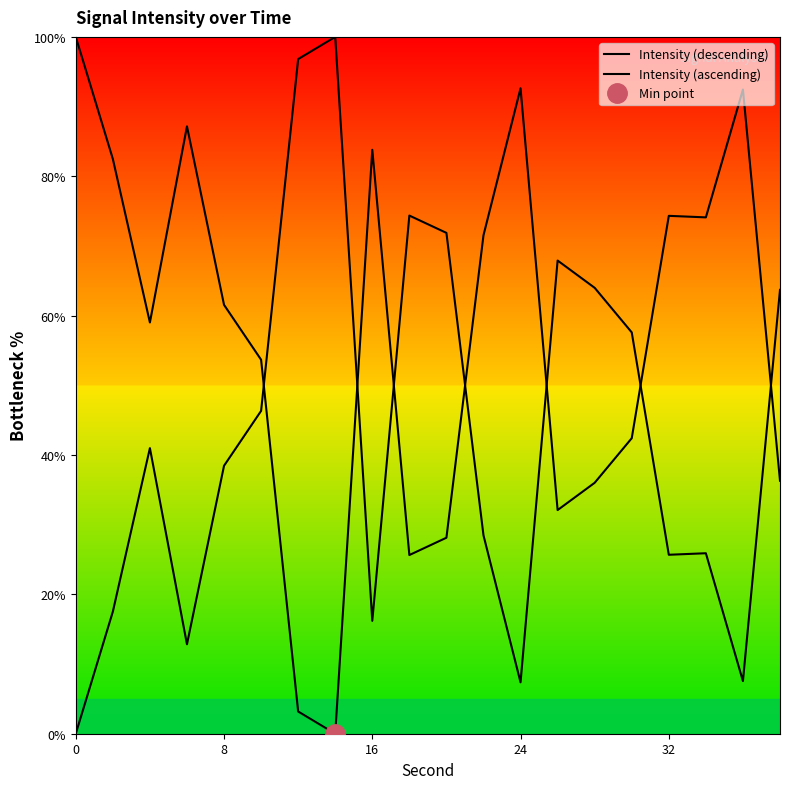

Which series has the largest total across all categories?

Intensity (descending)